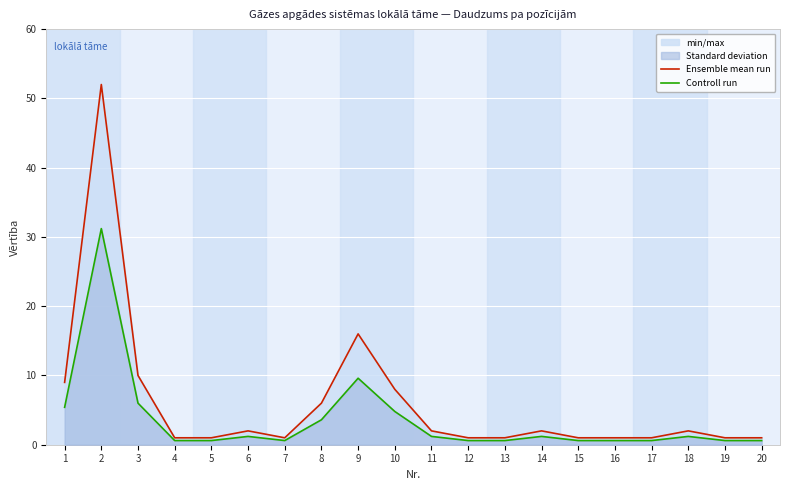

Where is Controll run nearest to the value 15?

9